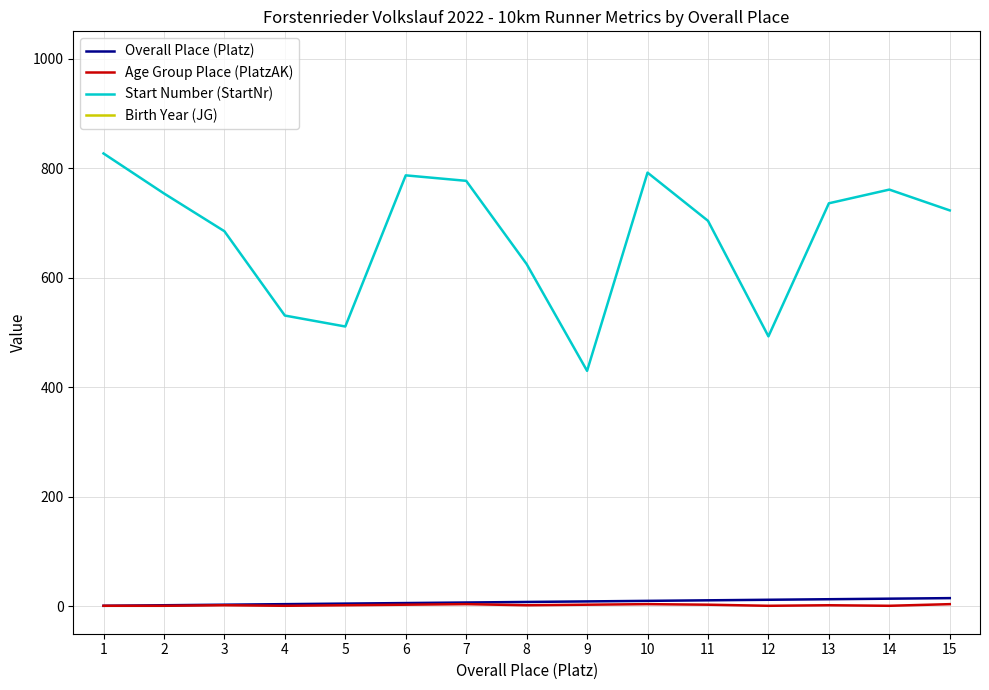

Which series changed the most between 4 and 11?

Start Number (StartNr)